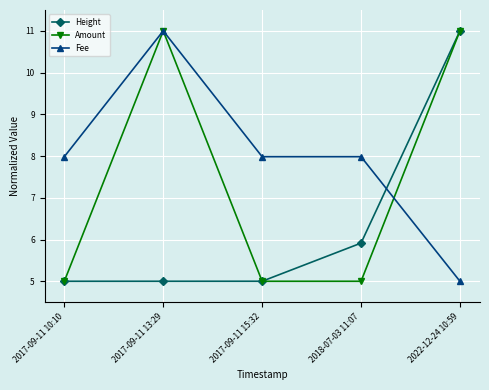

At how many categories does at least one series exceed 5?

5